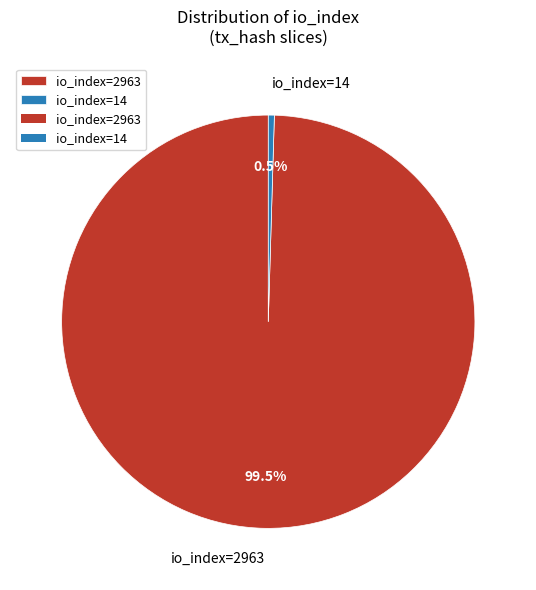

How many slices are in this pie chart?

2